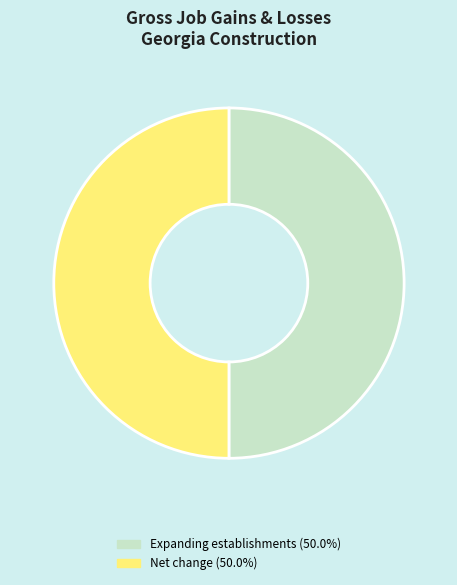

Count the number of slices in the pie.

2